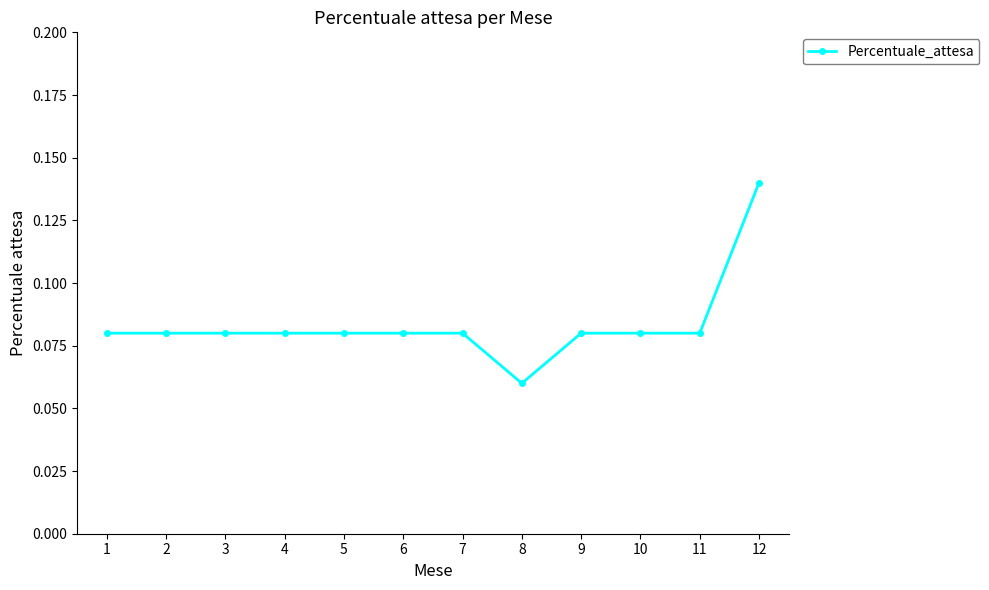

At which category does the chart reach its minimum across all series?

8